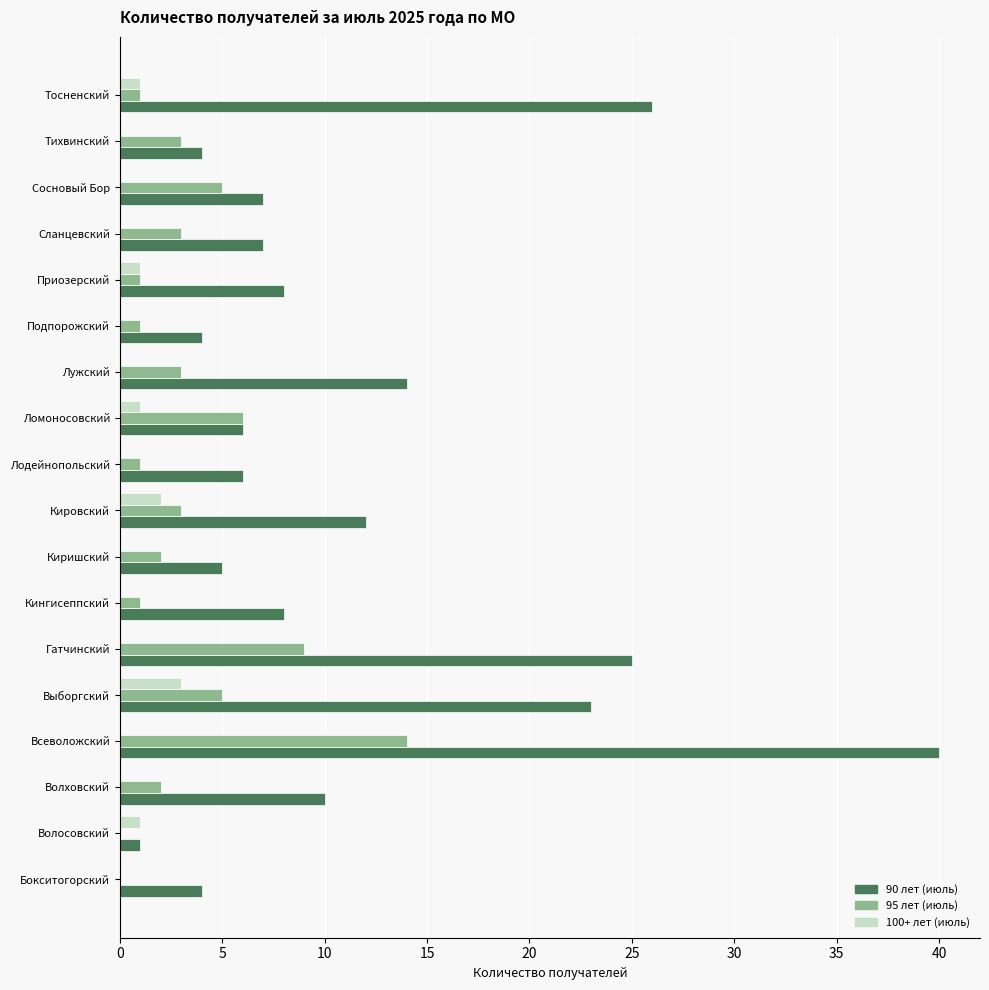

How many data points does each series have?

18